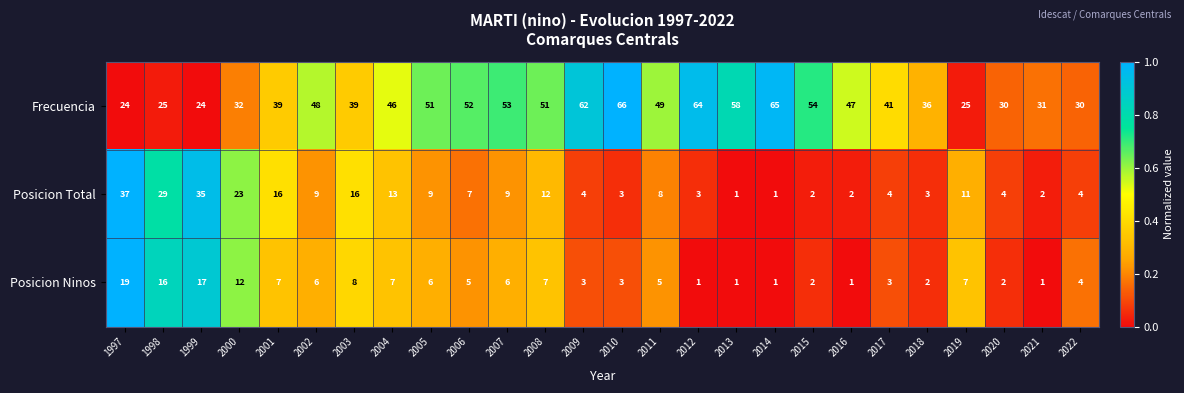

What is the difference between the maximum and minimum values in the Frecuencia series?

42